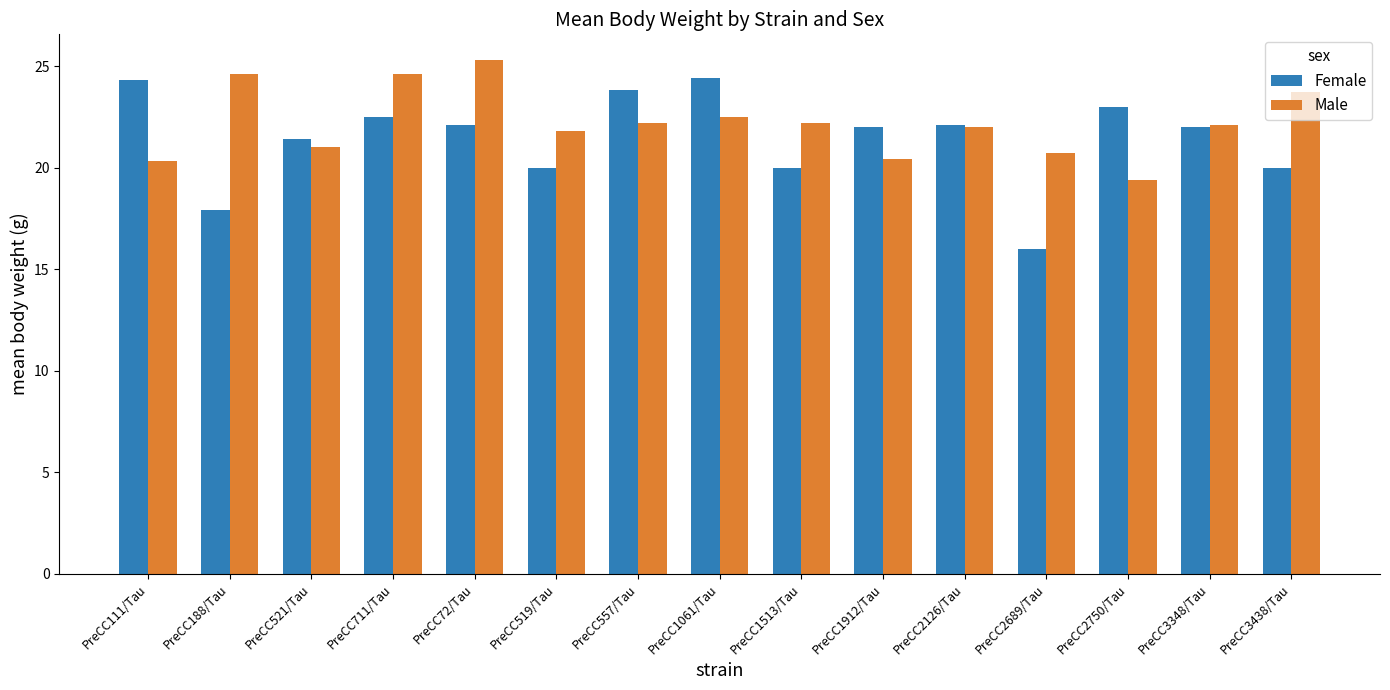

How many distinct data groups are displayed?

2